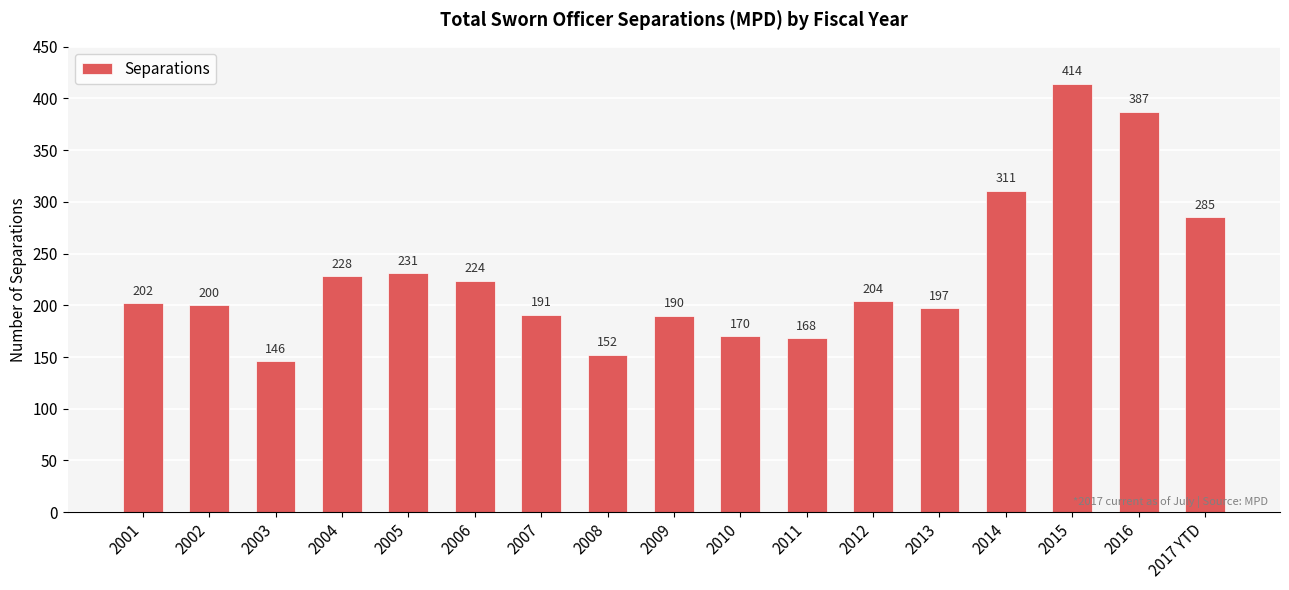

What is the label of the 16th bar from the left?

2016